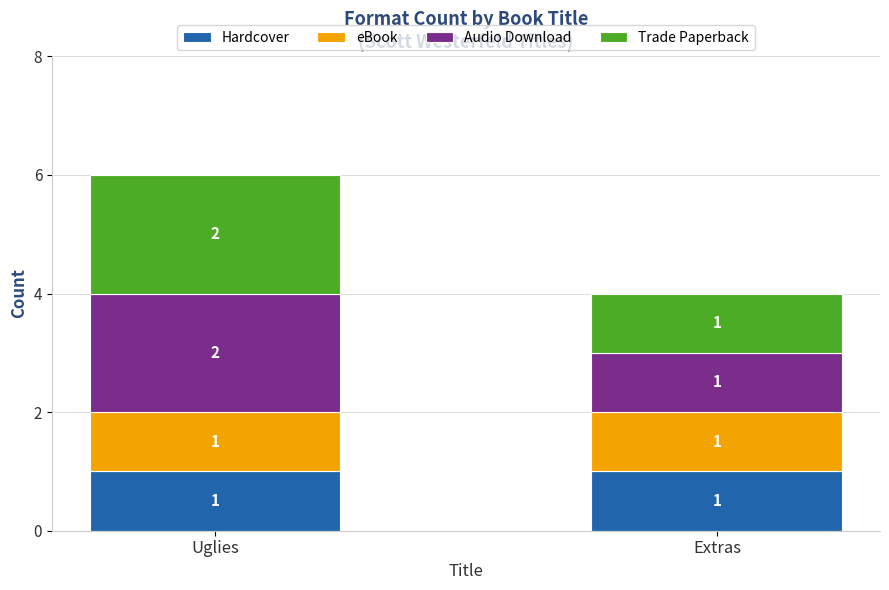

At which category is the sum across all series the highest?

Uglies